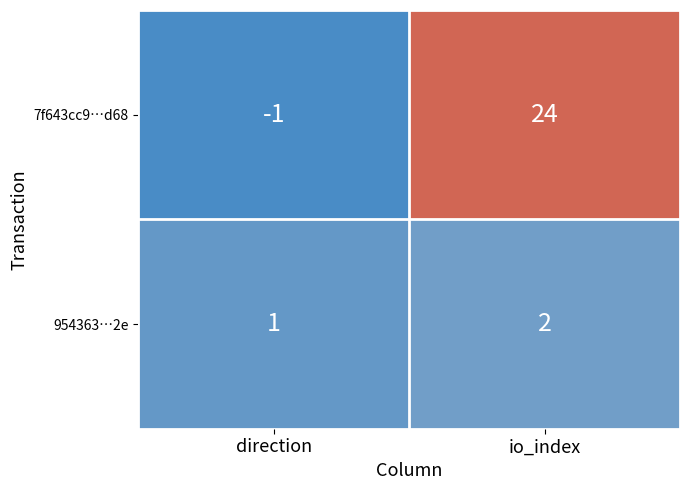

At io_index, list the series in order from smallest to largest.

954363…2e, 7f643cc9…d68